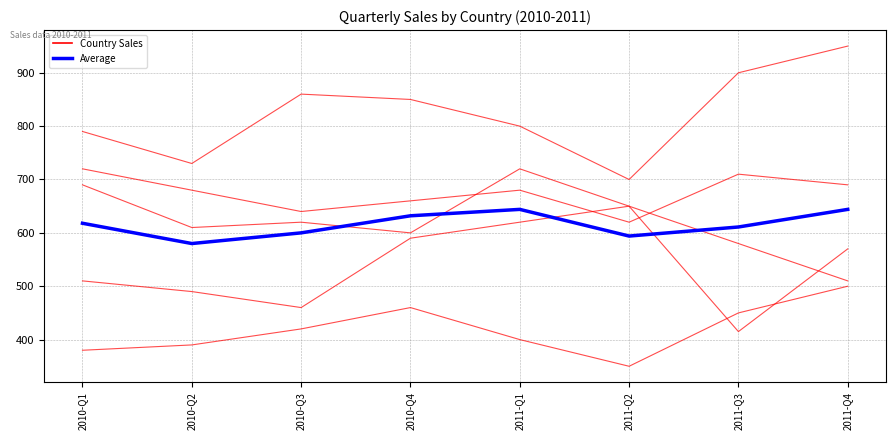

Reading left to right, list all the values displayed in this chart.

United States: 2010-Q1=790	2010-Q2=730	2010-Q3=860	2010-Q4=850	2011-Q1=800	2011-Q2=700	2011-Q3=900	2011-Q4=950
Average: 2010-Q1=618	2010-Q2=580	2010-Q3=600	2010-Q4=632	2011-Q1=644	2011-Q2=594	2011-Q3=611	2011-Q4=644